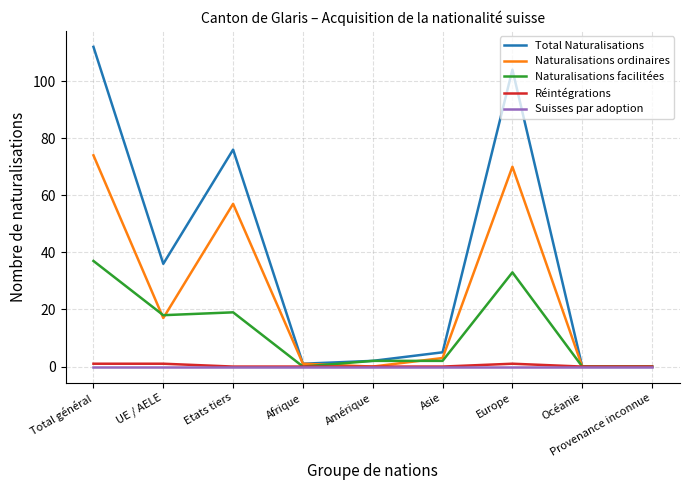

What is the sum of the Naturalisations ordinaires values at UE / AELE and Afrique?

18